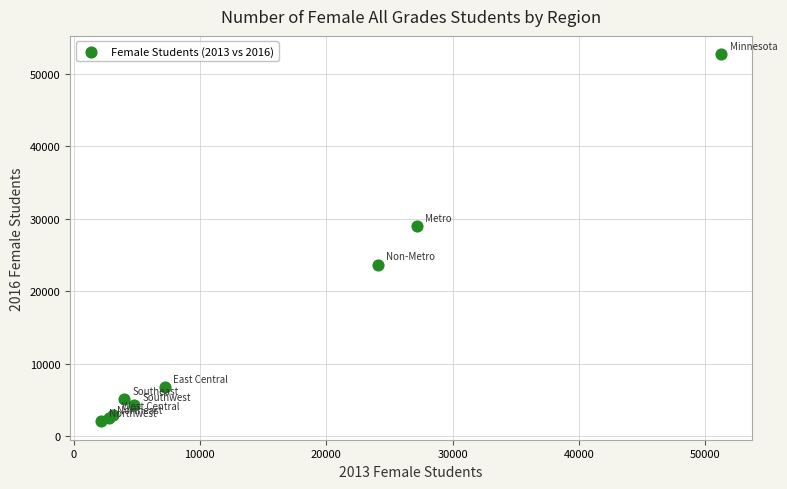

What Y value in the scatter plot is closest to 27386?

29001